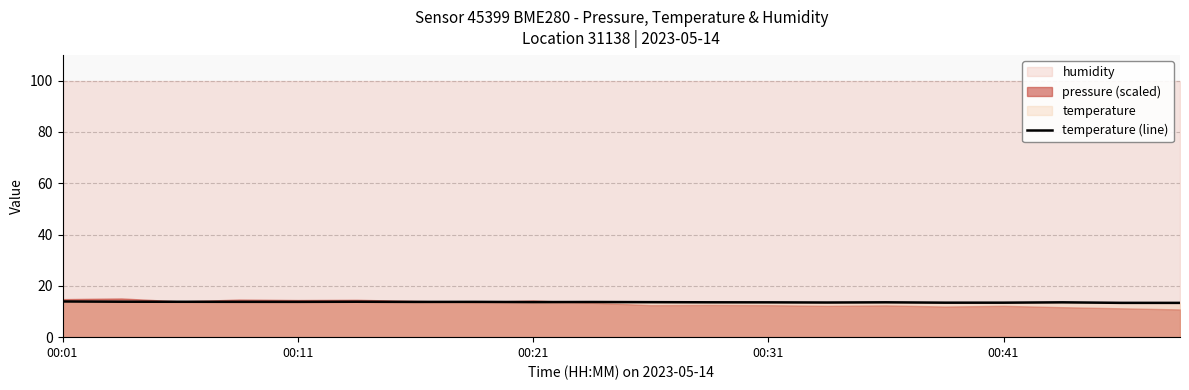

What is the change in value from 5 to 19?

-0.4